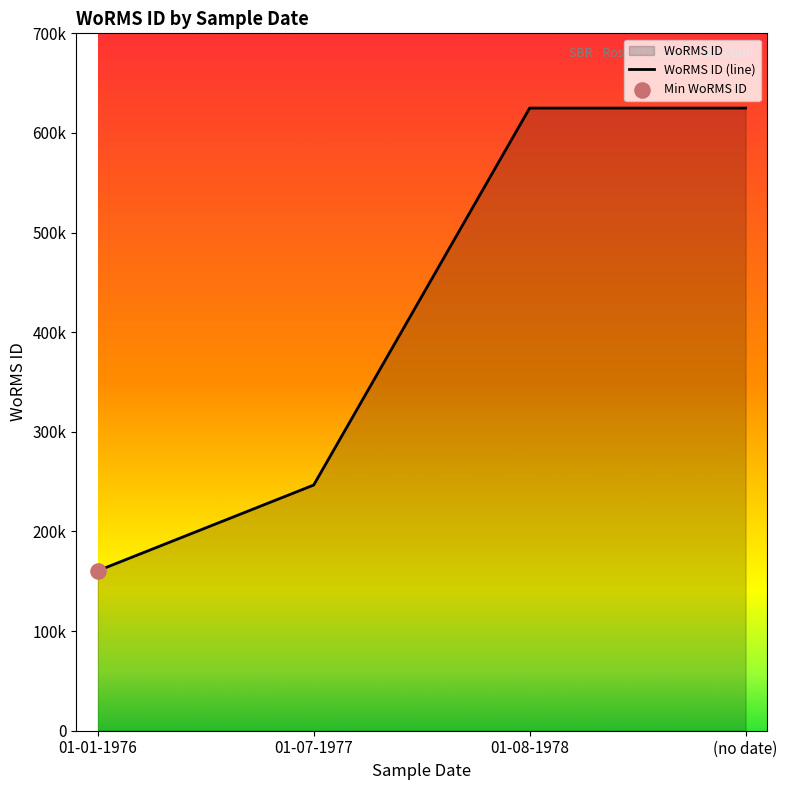

What is the change in value from 01-07-1977 to 01-01-1976?

-86039